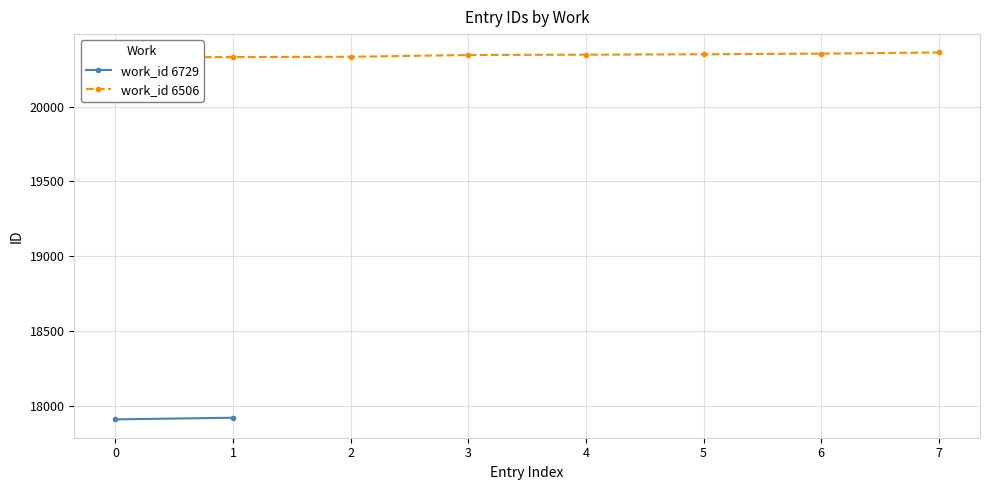

True or false: the data shows 20333 at 2.

True